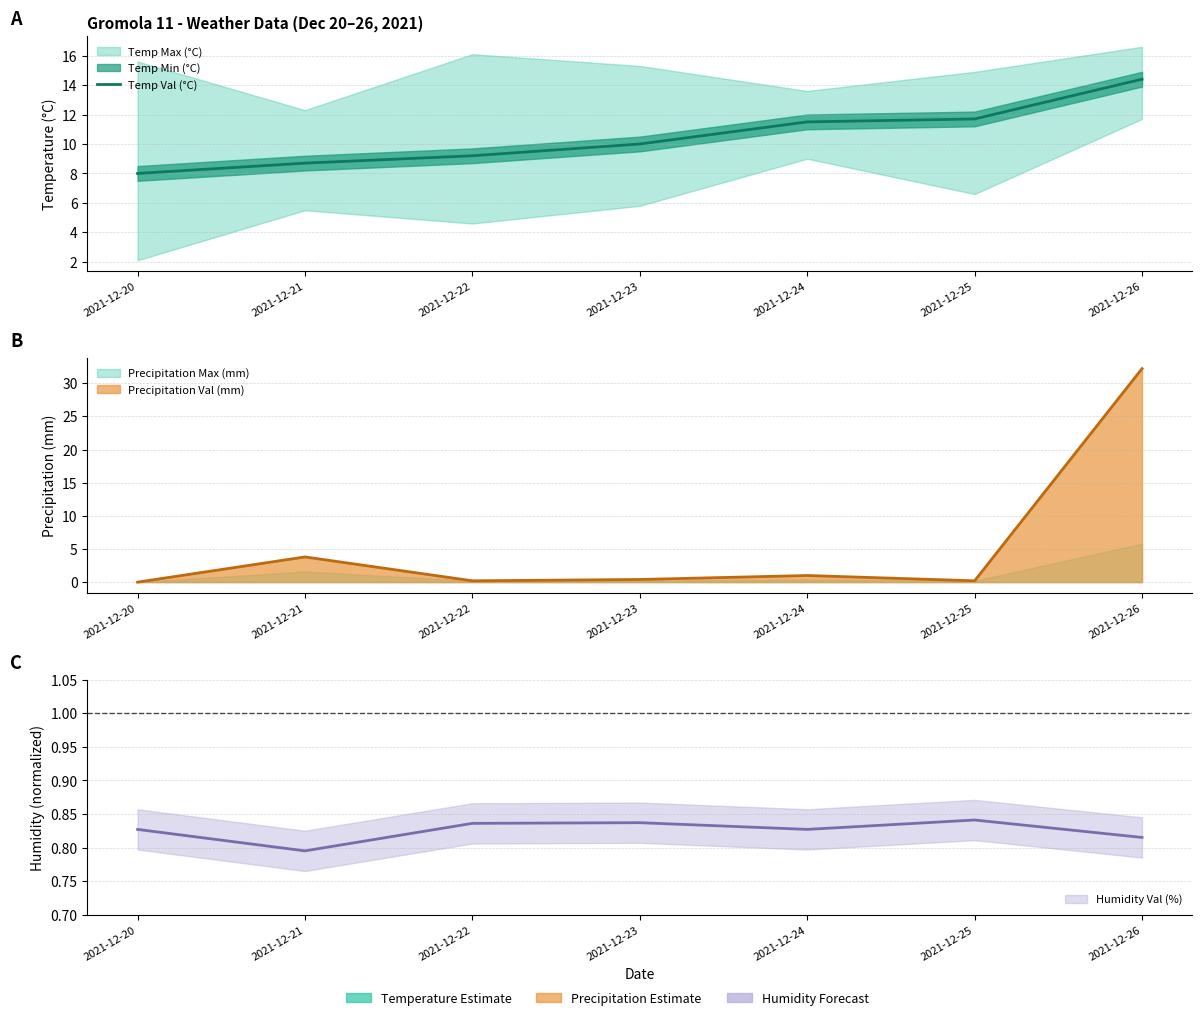

What is the value of the 6th point from the left?

11.7